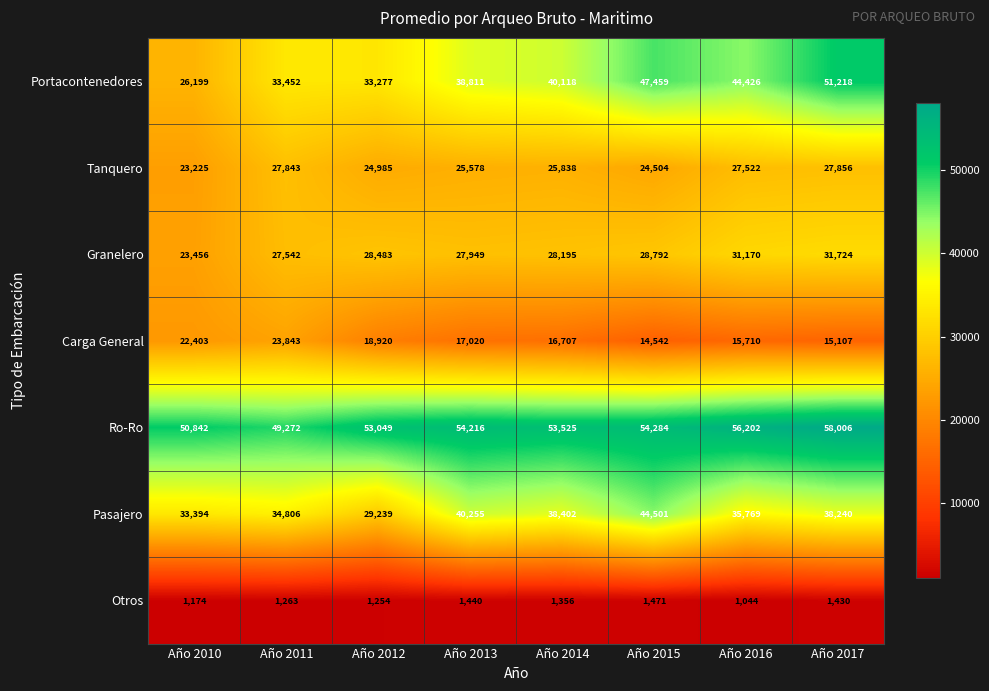

Is it true that Otros equals 1471 at Año 2015?

True